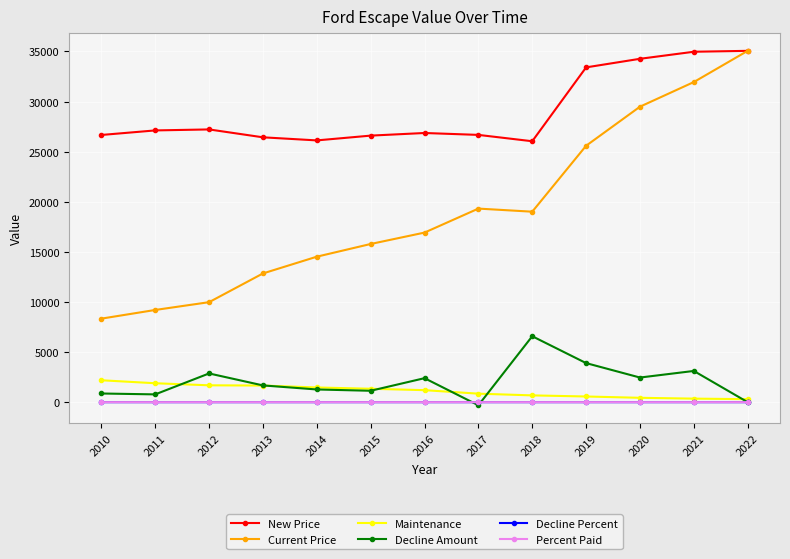

What is the value of the Percent Paid point at the 8th from the left?

0.7